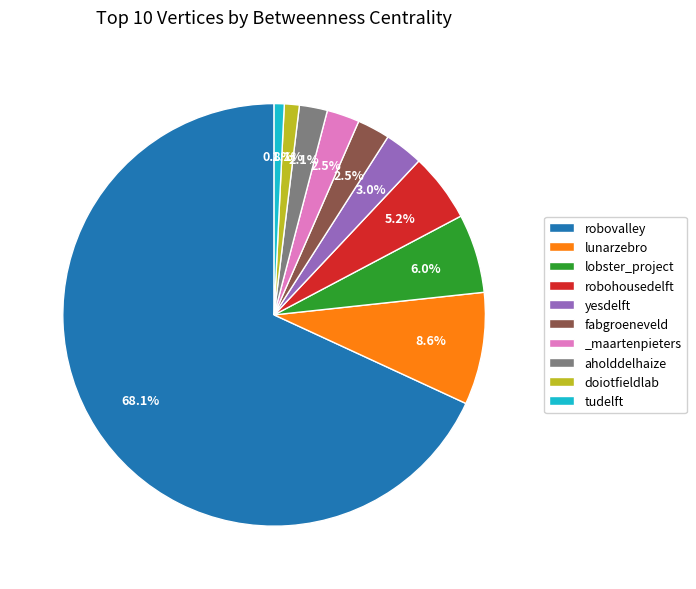

To the nearest percent, what is the average slice percentage?

10%